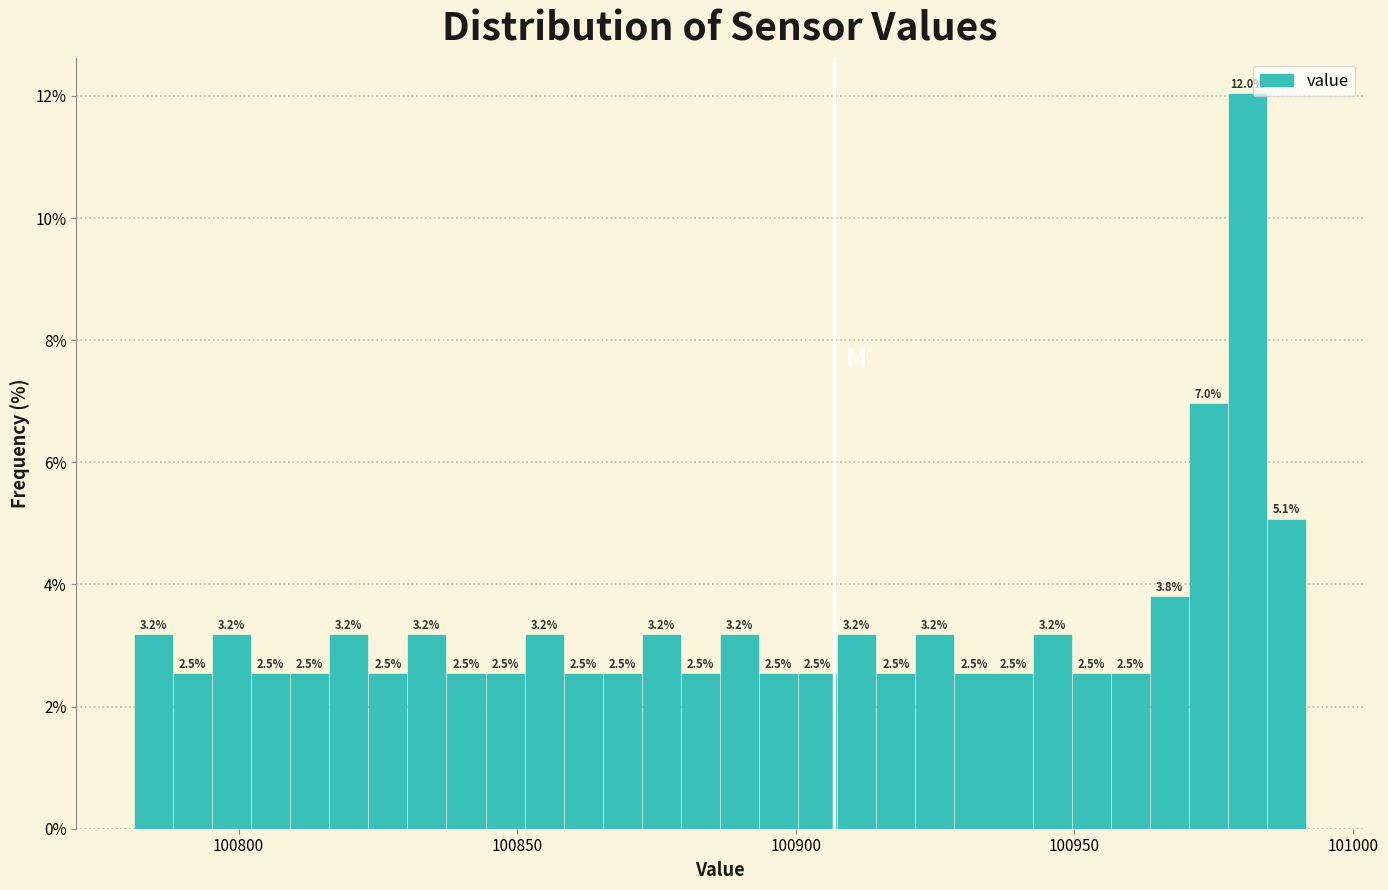

Around what value on the x-axis is the tallest bar? Give the approximate position of its centre, as read against the axis.

100980